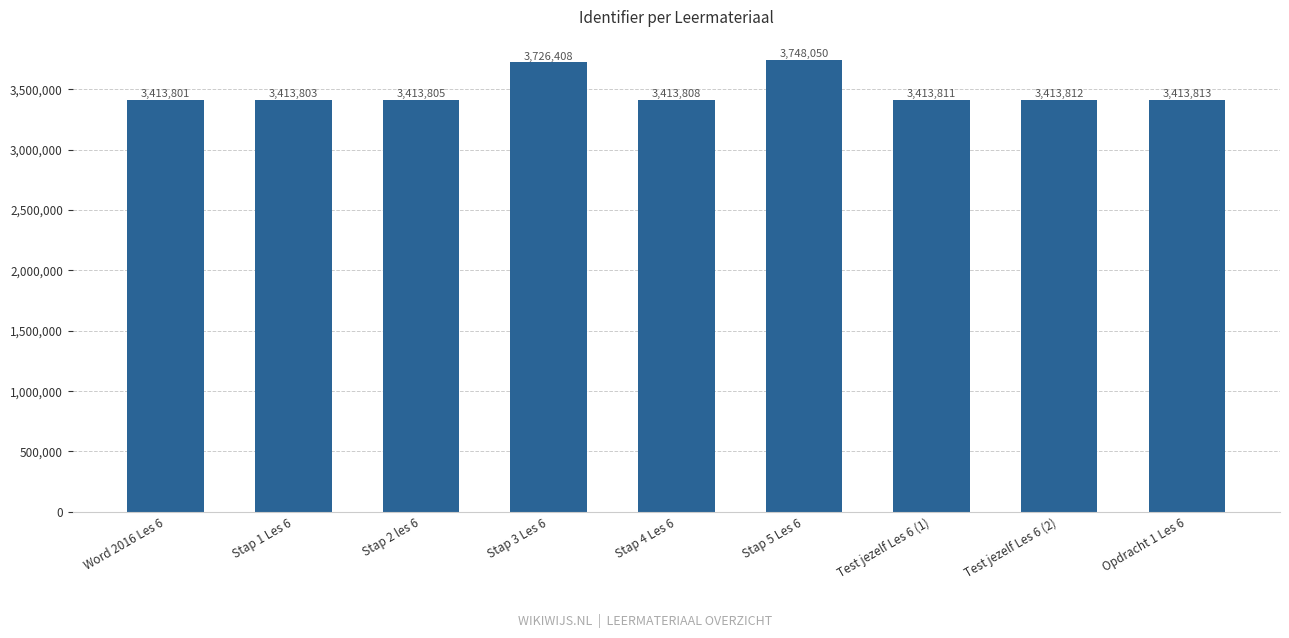

Does the chart contain stacked bars?

No